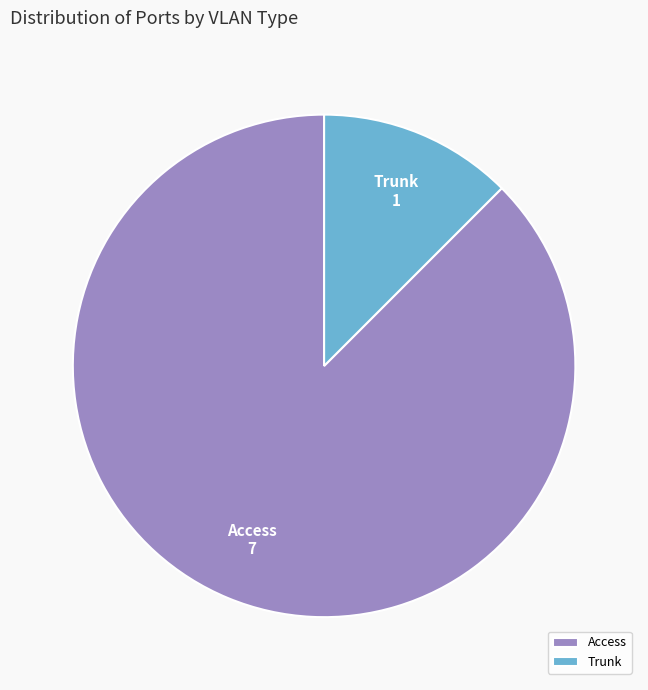

The Access slice represents 88% of the pie. True or false?

True